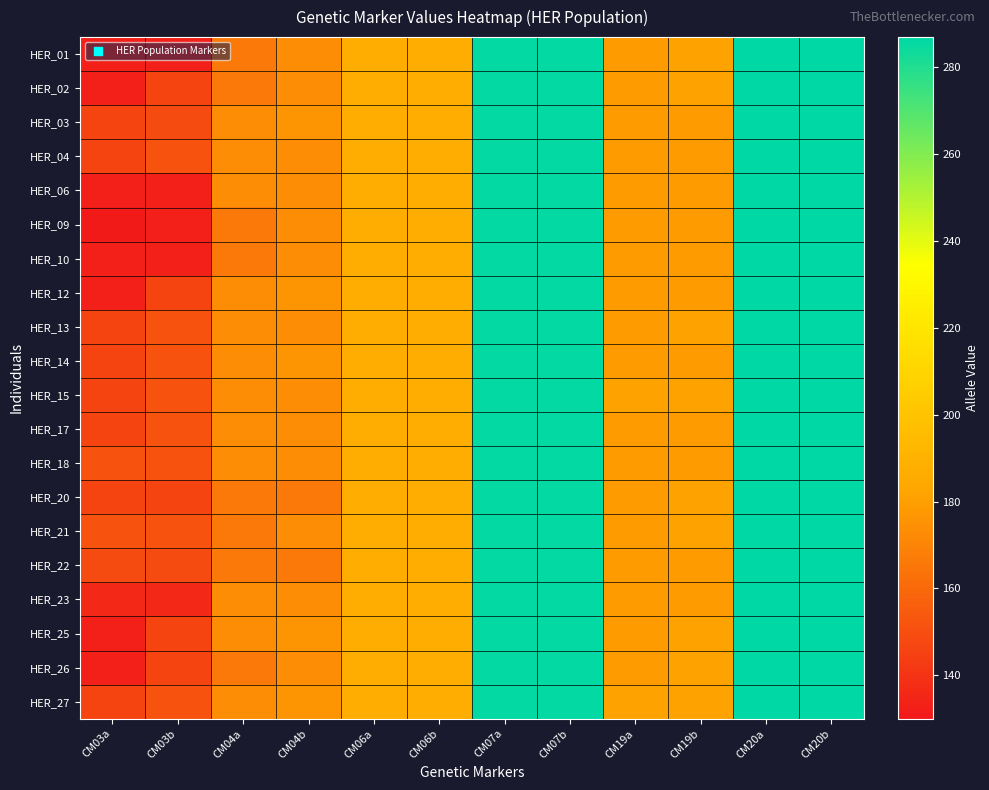

Count the number of categories in the chart.

12